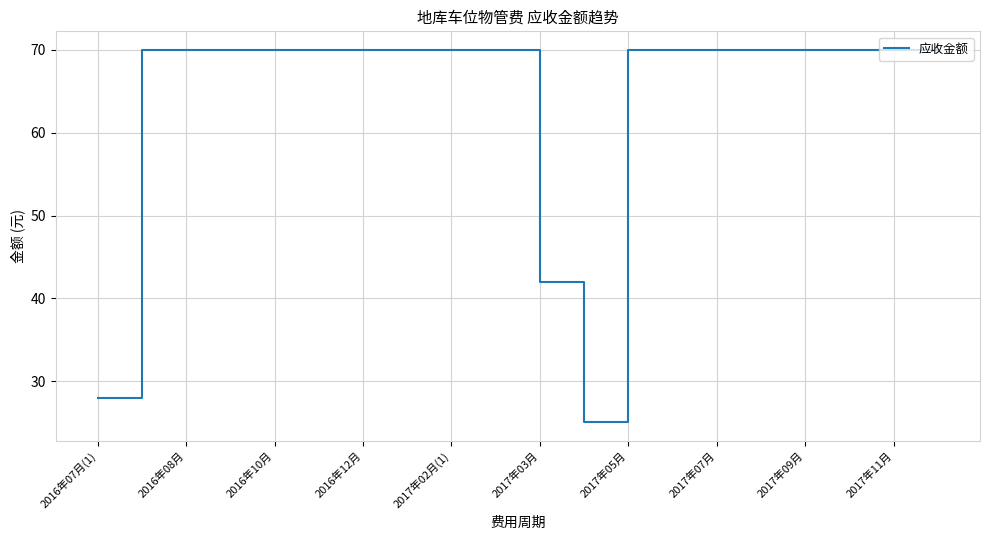

What is the smallest value displayed?

25